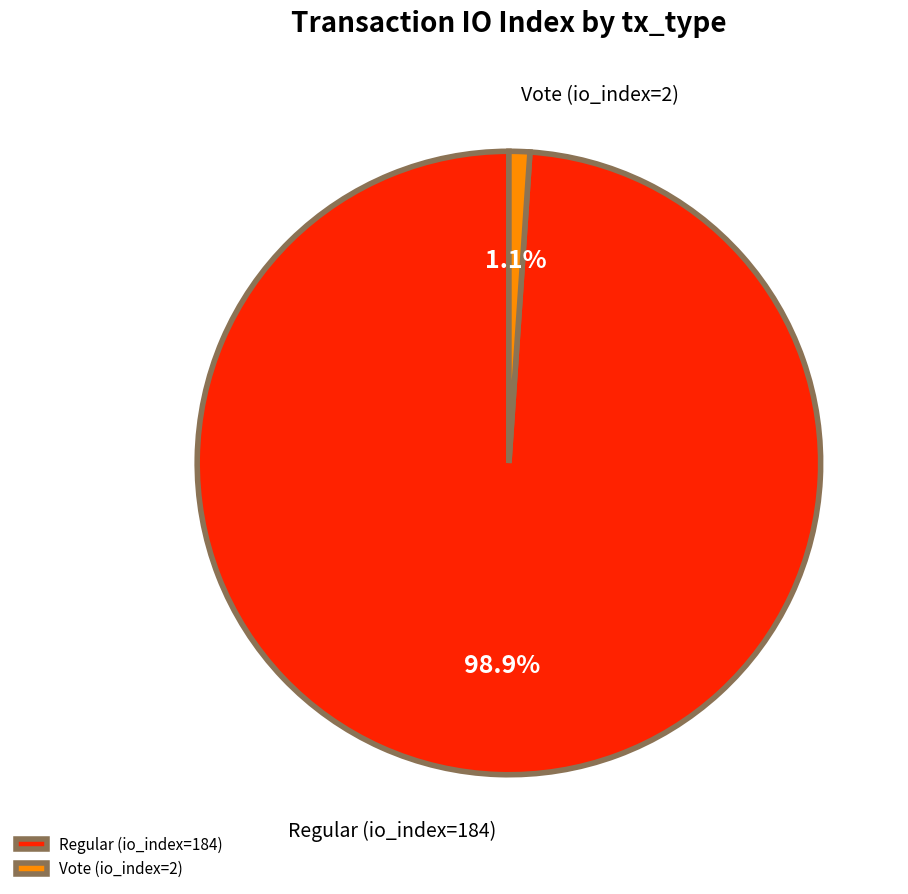

What is the majority slice?

Regular (io_index=184)